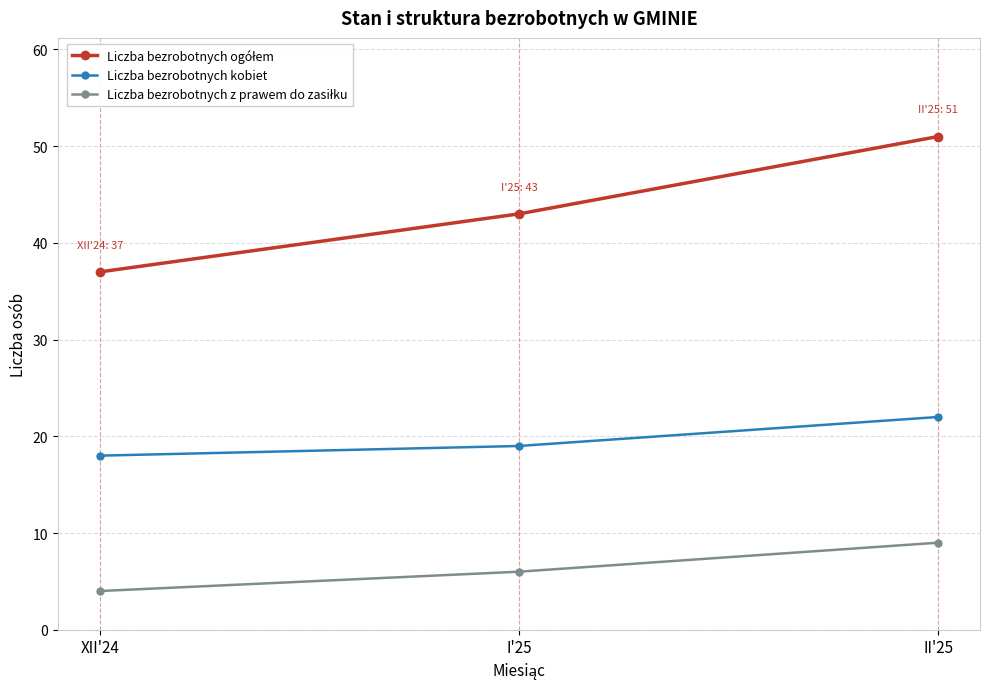

Is it true that Liczba bezrobotnych kobiet equals 27 at XII'24?

False